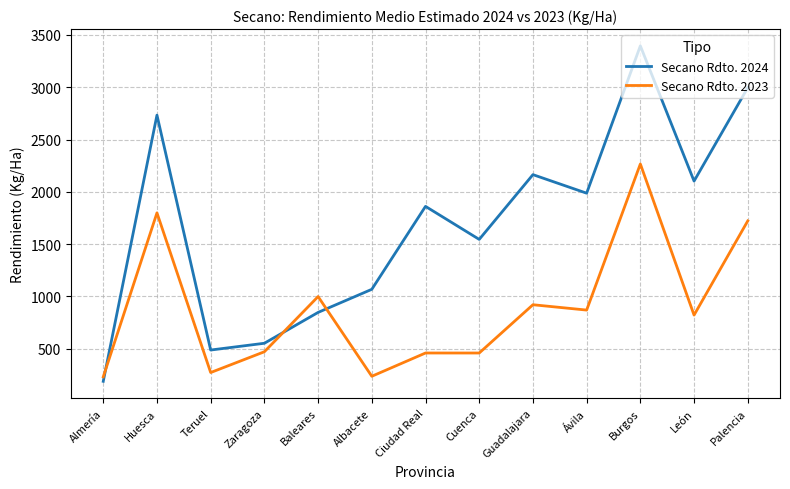

List the series in order of their overall mean, highest first.

Secano Rdto. 2024, Secano Rdto. 2023